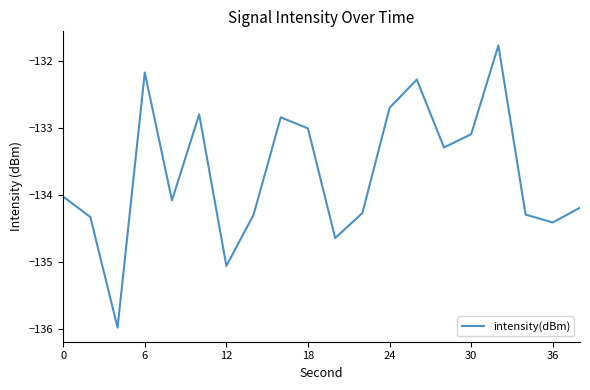

What is the greatest value displayed?

-131.8